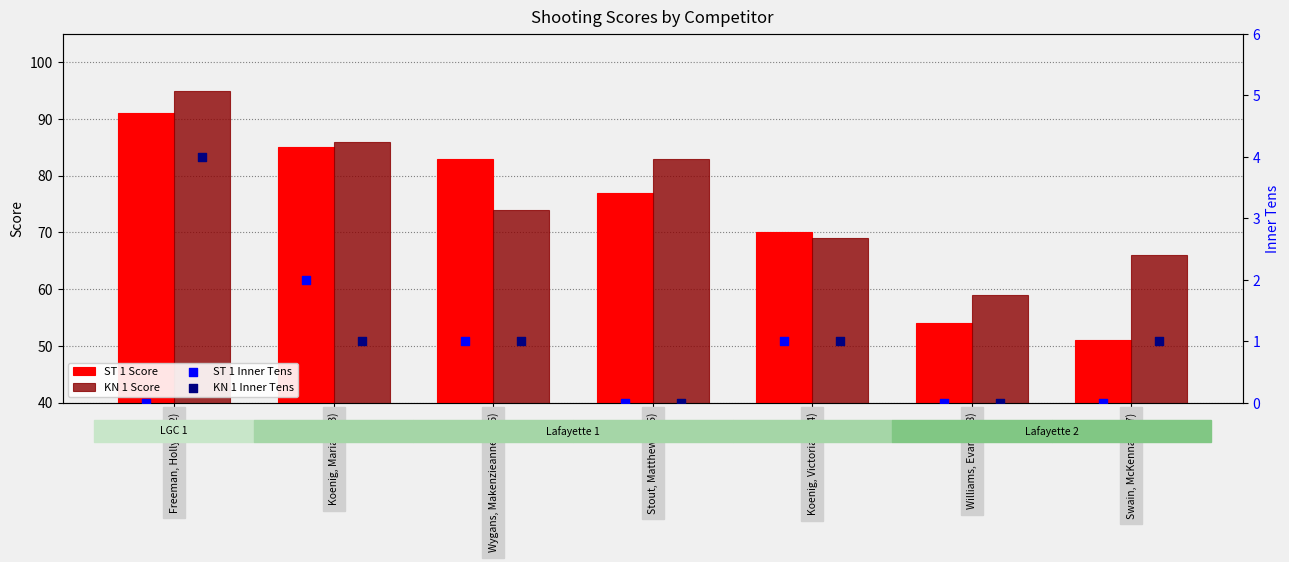

Is the value of KN 1 Score at Koenig, Victoria (104) greater than the value of ST 1 Score at Williams, Evan (108)?

Yes